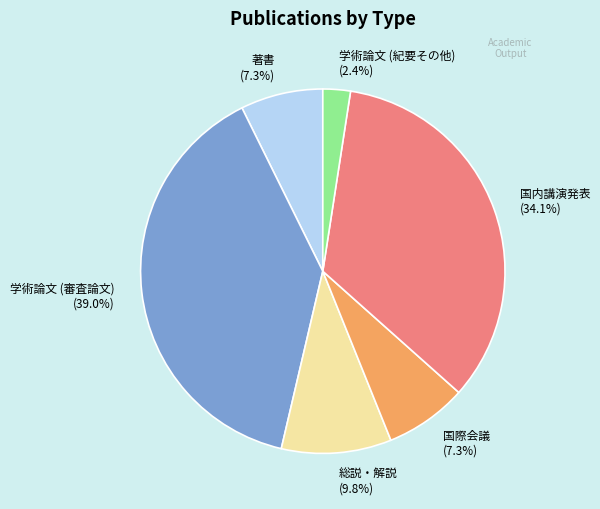

To the nearest percent, what portion does 著書 represent?

7%